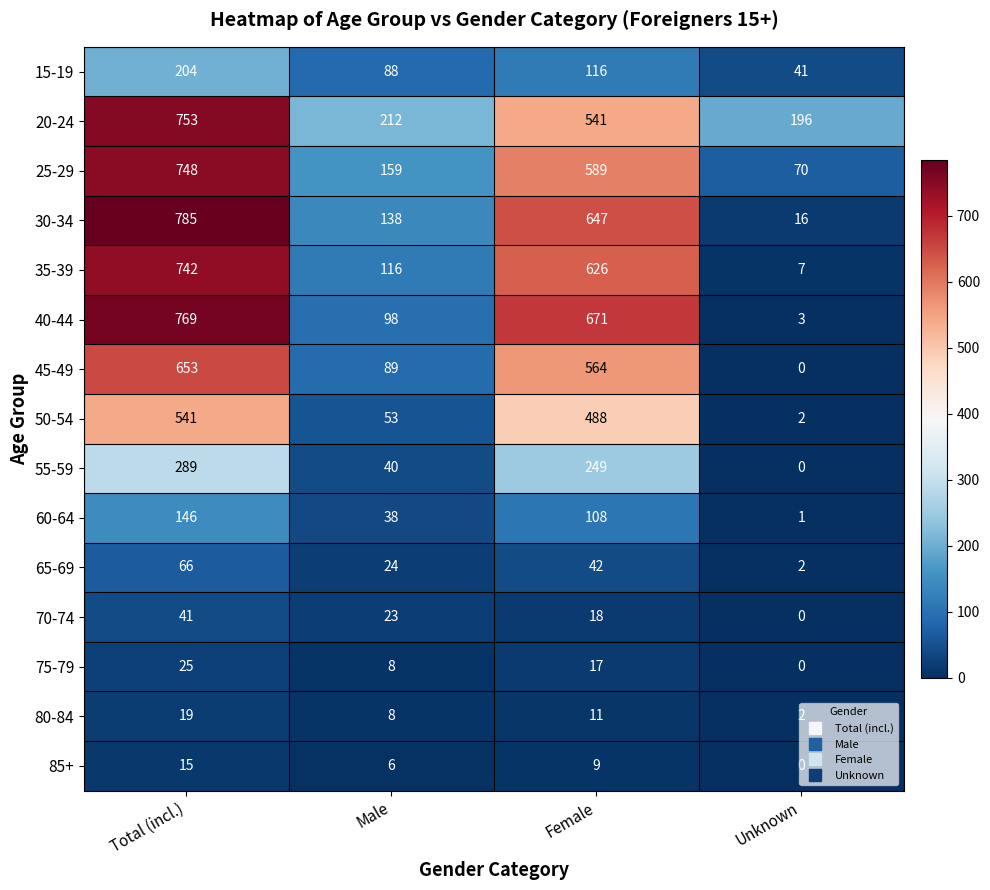

What is the difference between the second highest and minimum values in the 50-54 series?

486